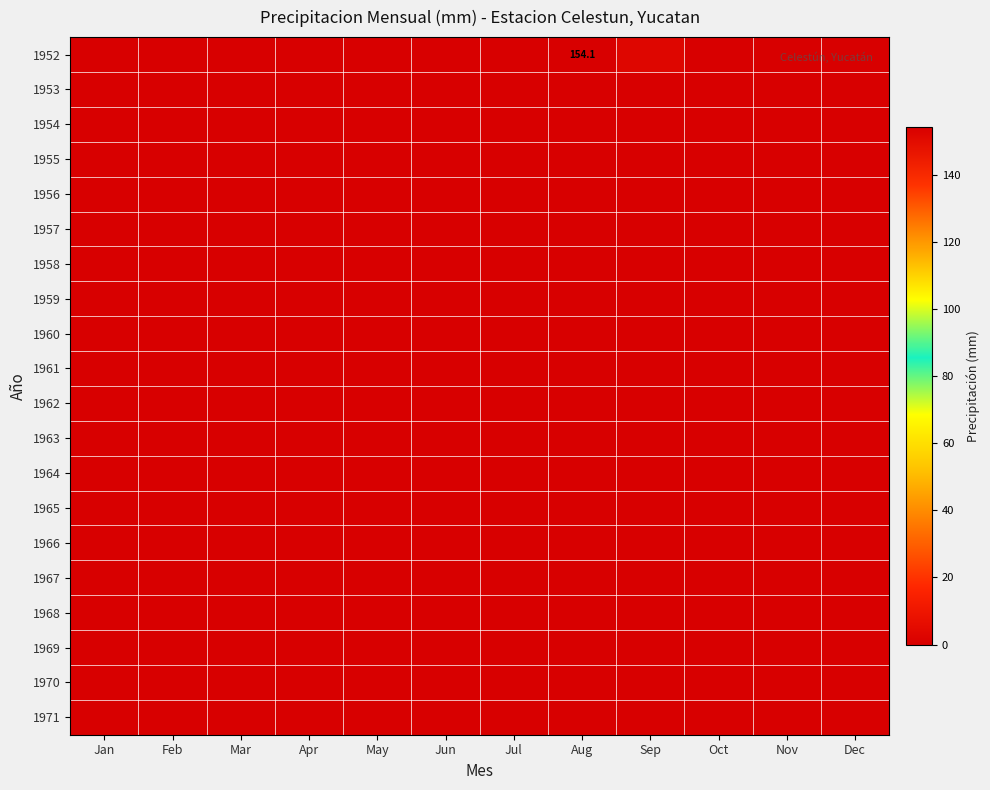

The value of 1965 at Mar is 0.0. True or false?

True